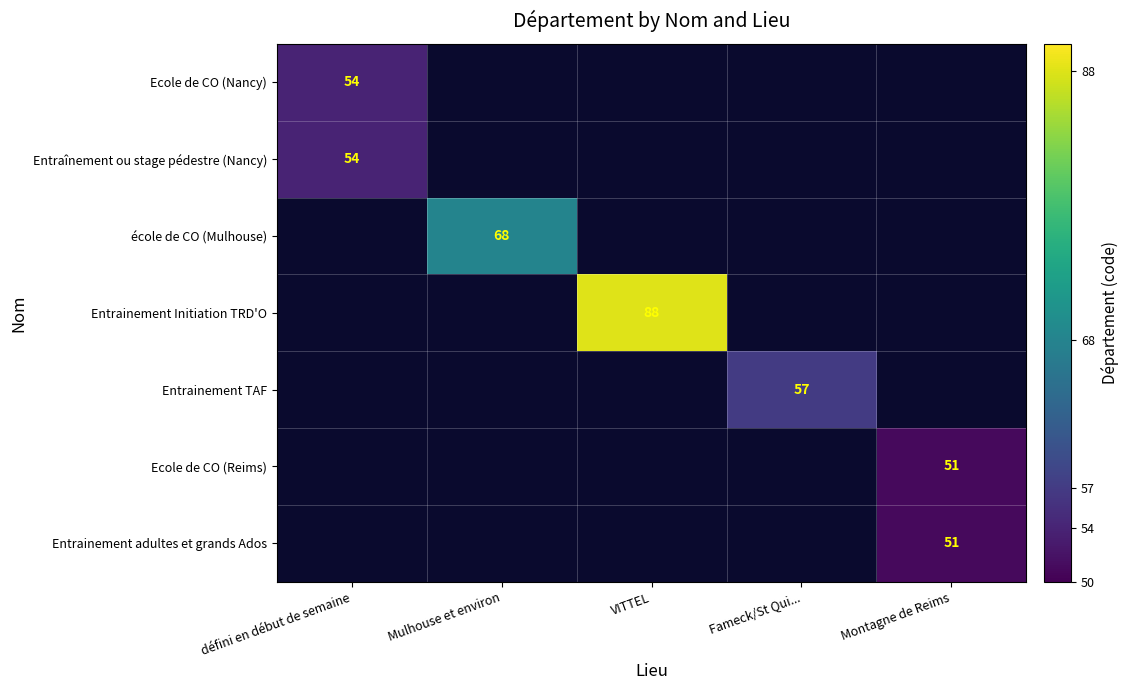

At which label does Ecole de CO (Nancy) reach its peak?

défini en début de semaine